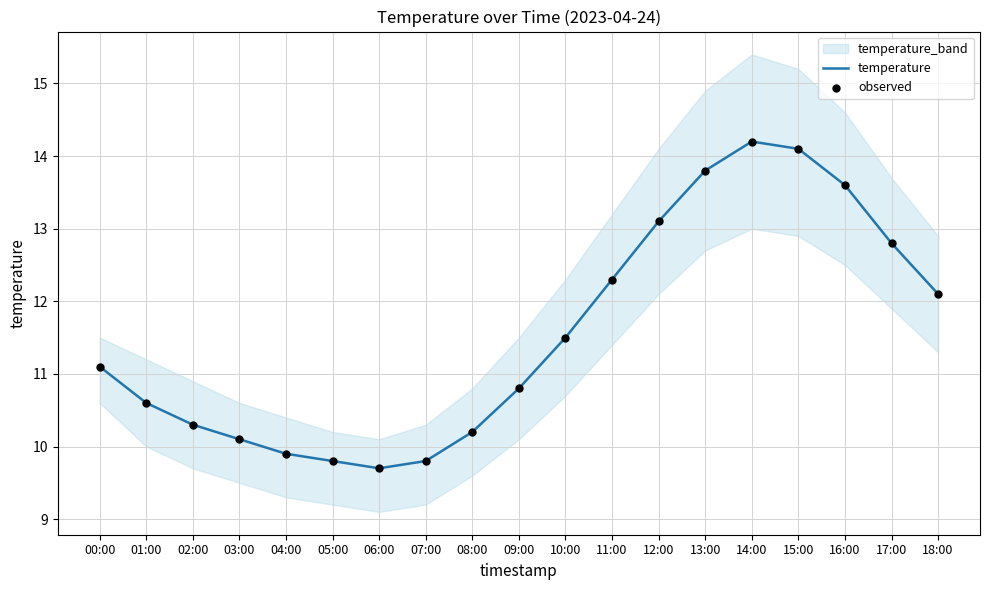

At which category is the sum across all series the highest?

14:00